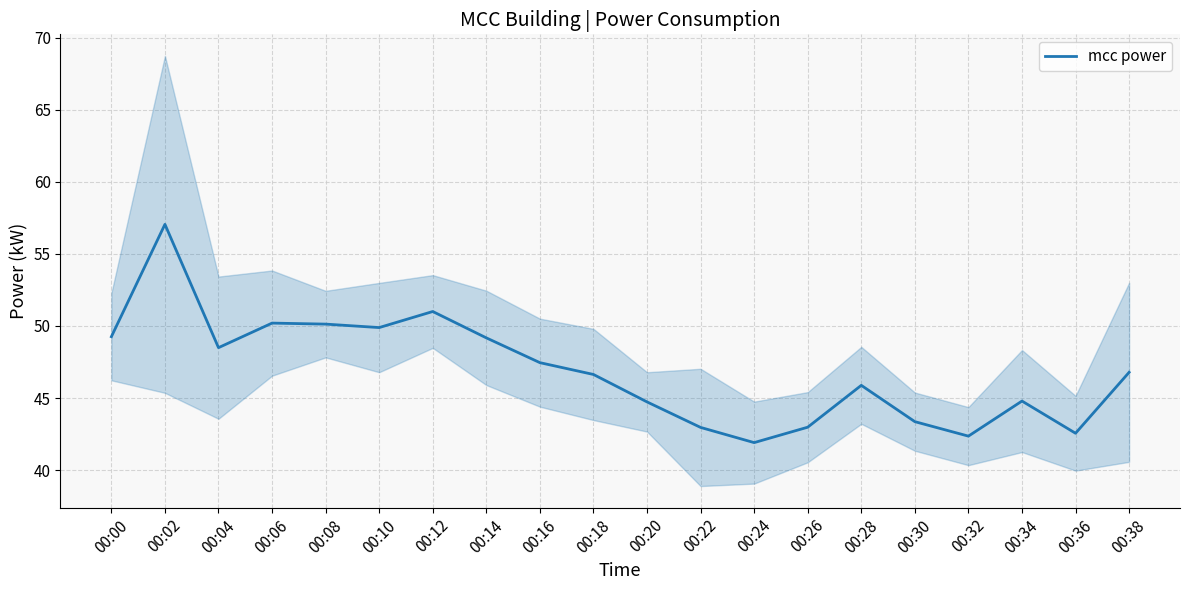

Does the chart display data point markers on the line(s)?

No